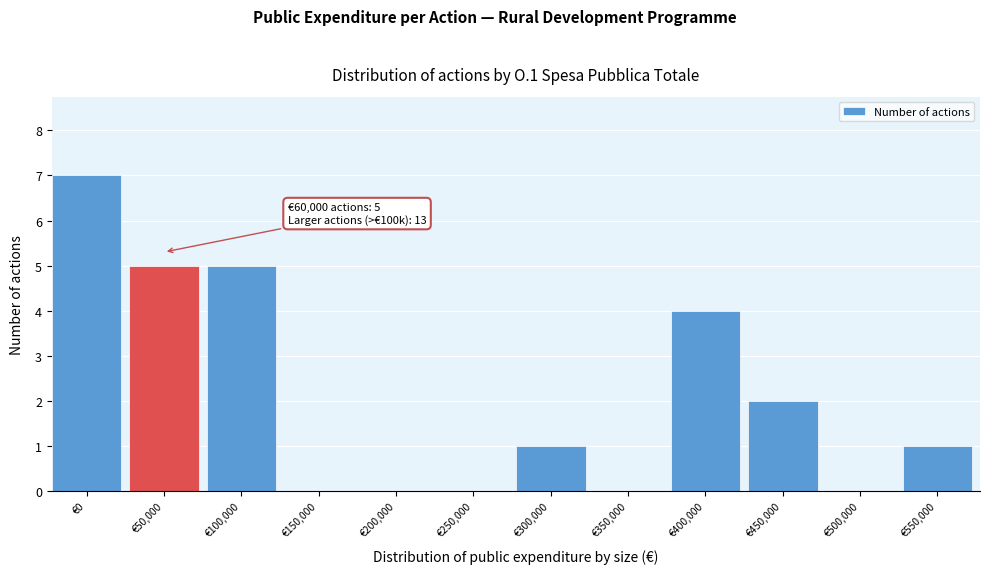

Reading right to left, extract all data points from this chart.

€550,000=1	€500,000=0	€450,000=2	€400,000=4	€350,000=0	€300,000=1	€250,000=0	€200,000=0	€150,000=0	€100,000=5	€50,000=5	€0=7